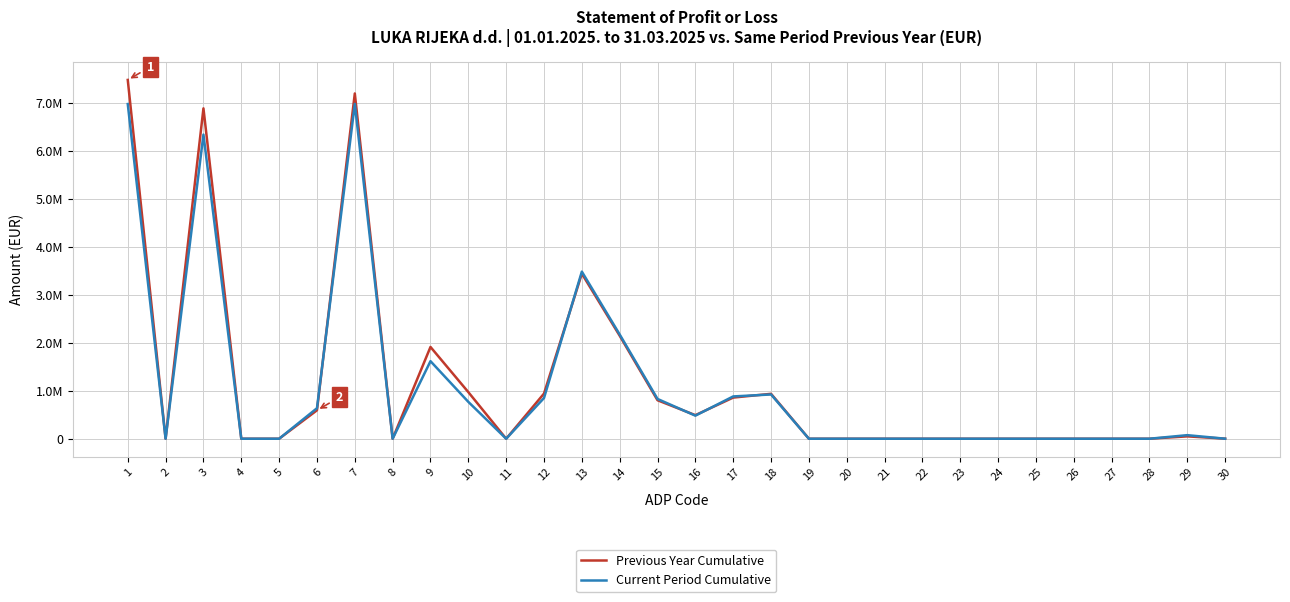

What are all the series names shown in the legend?

Previous Year Cumulative, Current Period Cumulative